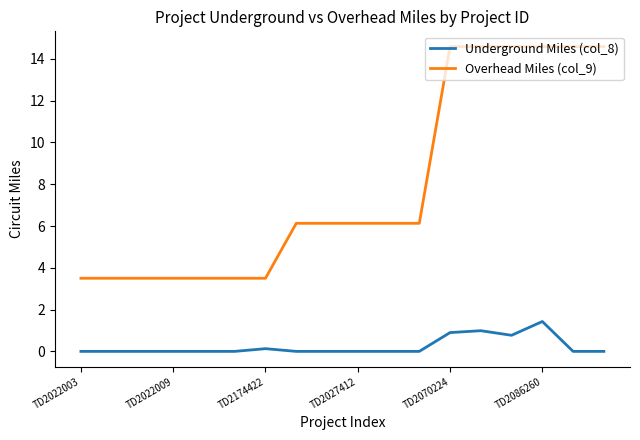

Which series has the largest total across all categories?

Overhead Miles (col_9)